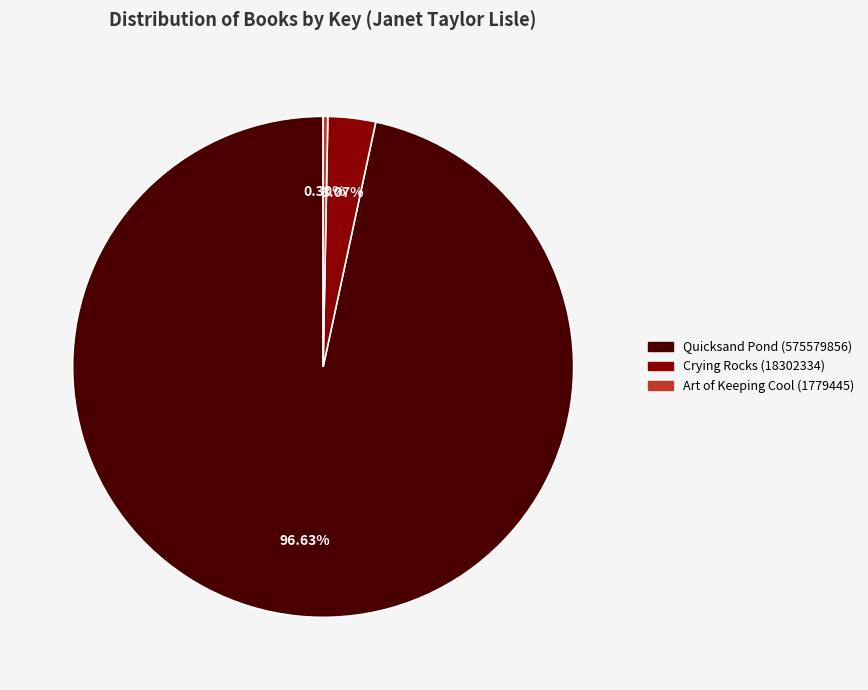

To the nearest percent, what is the average slice percentage?

33%